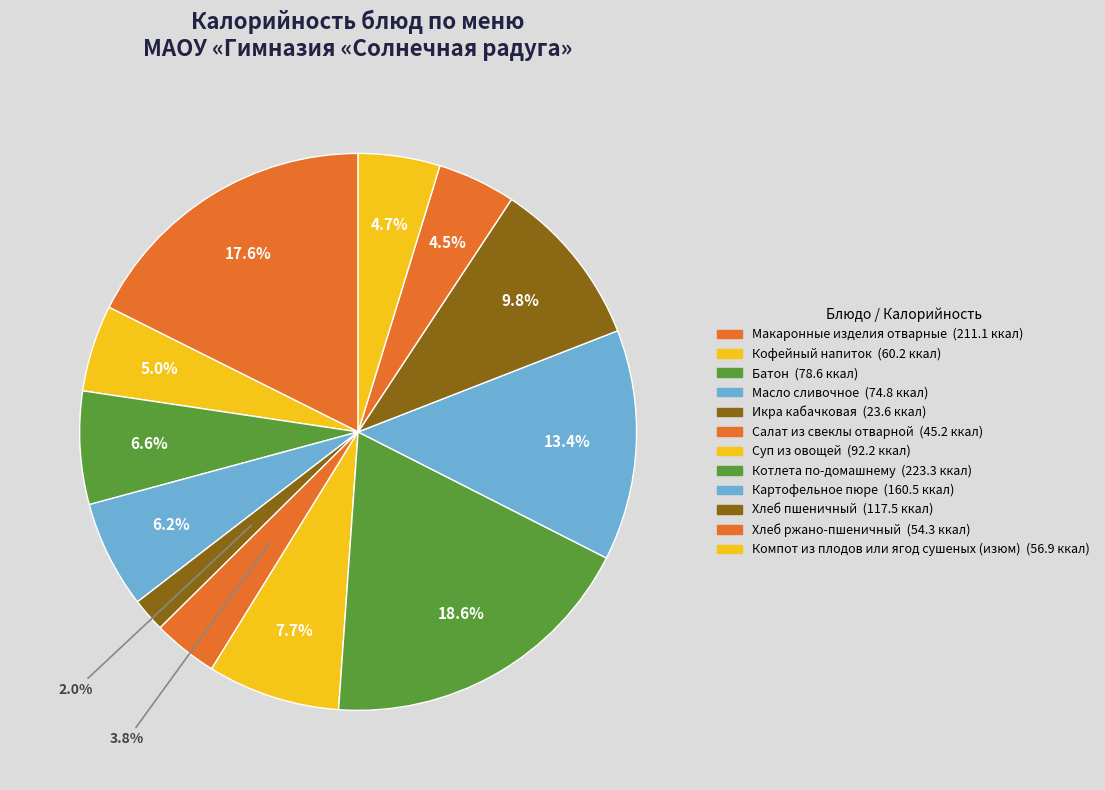

What is the total percentage of Кофейный напиток and Хлеб ржано-пшеничный?

9.6%